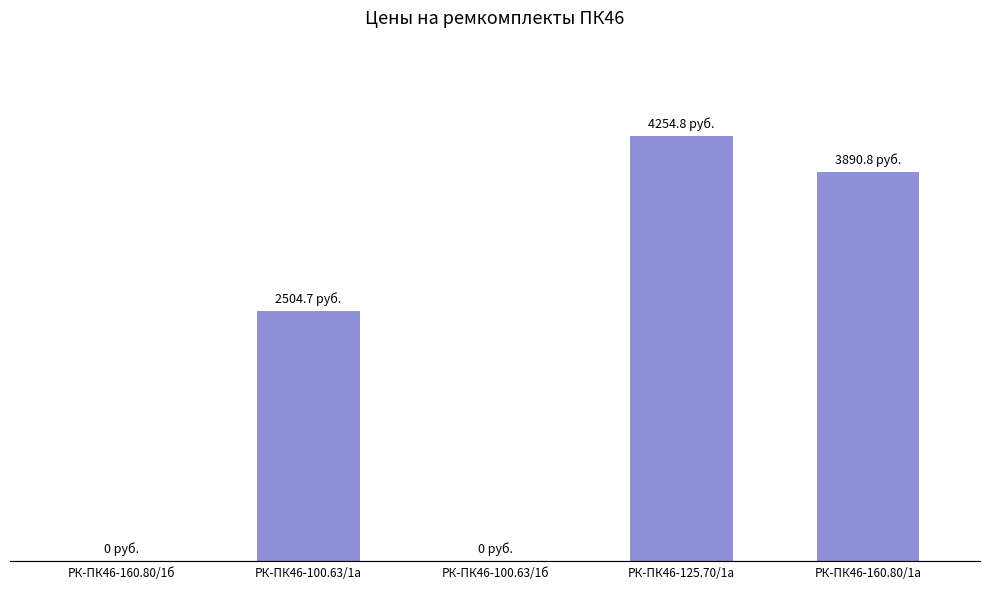

At which label does the data first exceed 2504?

РК-ПК46-100.63/1а